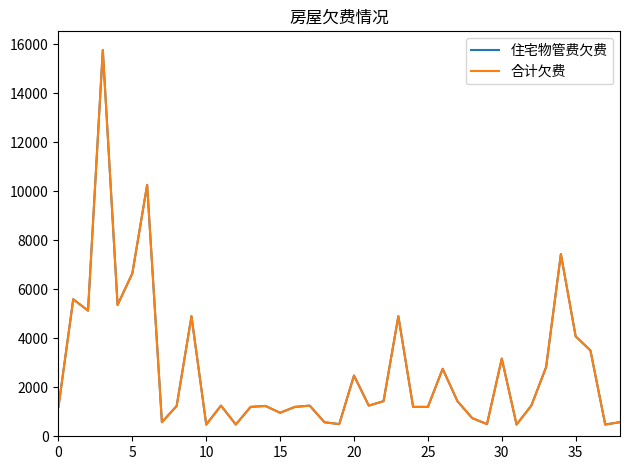

What is the value of the 合计欠费 point at the 28th from the left?

1433.0